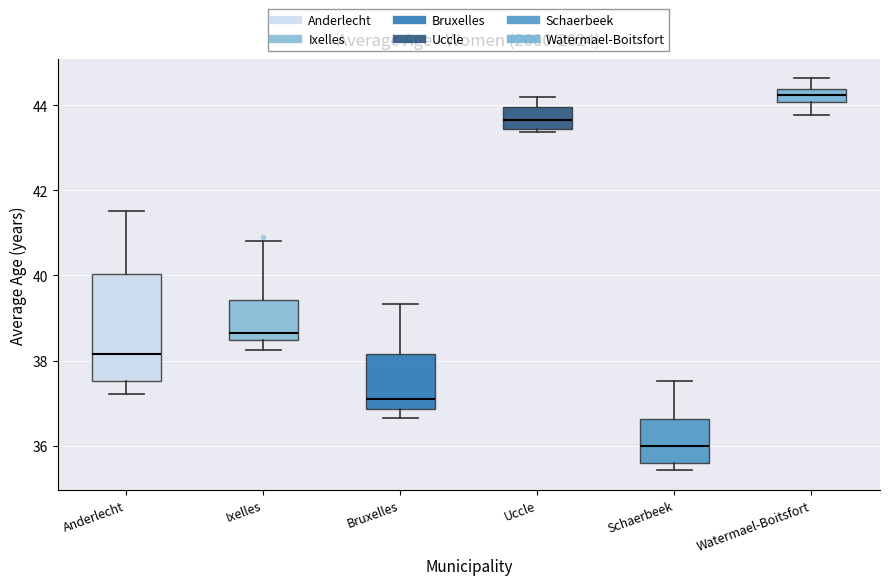

Reading left to right, transcribe this box plot: for each box, give where its median line is, the range the box spans, and where its two whiskers end, as read against the y-axis. The values are not printed on the chart, so give them approximately, as read against the axis.

Anderlecht: median 38.2, box 37.6 to 40.0, whiskers 37.2 to 41.6
Ixelles: median 38.6, box 38.4 to 39.4, whiskers 38.2 to 40.8
Bruxelles: median 37.2, box 36.8 to 38.2, whiskers 36.6 to 39.4
Uccle: median 43.6, box 43.4 to 44.0, whiskers 43.4 (just below the box's lower edge) to 44.2
Schaerbeek: median 36.0, box 35.6 to 36.6, whiskers 35.4 to 37.6
Watermael-Boitsfort: median 44.2, box 44.0 to 44.4, whiskers 43.8 to 44.6